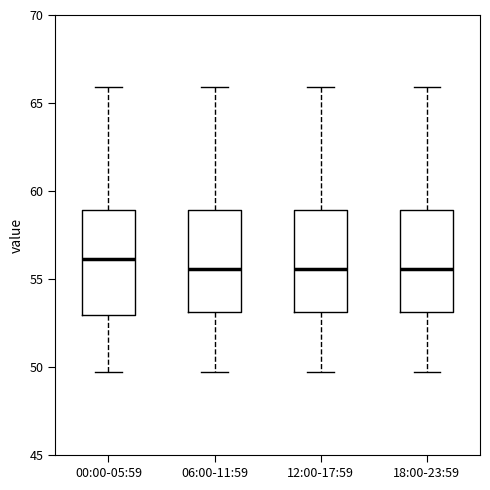

Reading left to right, transcribe this box plot: for each box, give where its median line is, the range the box spans, and where its two whiskers end, as read against the y-axis. The values are not printed on the chart, so give them approximately, as read against the axis.

00:00-05:59: median 56.0, box 53.0 to 59.0, whiskers 49.5 to 66.0
06:00-11:59: median 55.5, box 53.0 to 59.0, whiskers 49.5 to 66.0
12:00-17:59: median 55.5, box 53.0 to 59.0, whiskers 49.5 to 66.0
18:00-23:59: median 55.5, box 53.0 to 59.0, whiskers 49.5 to 66.0